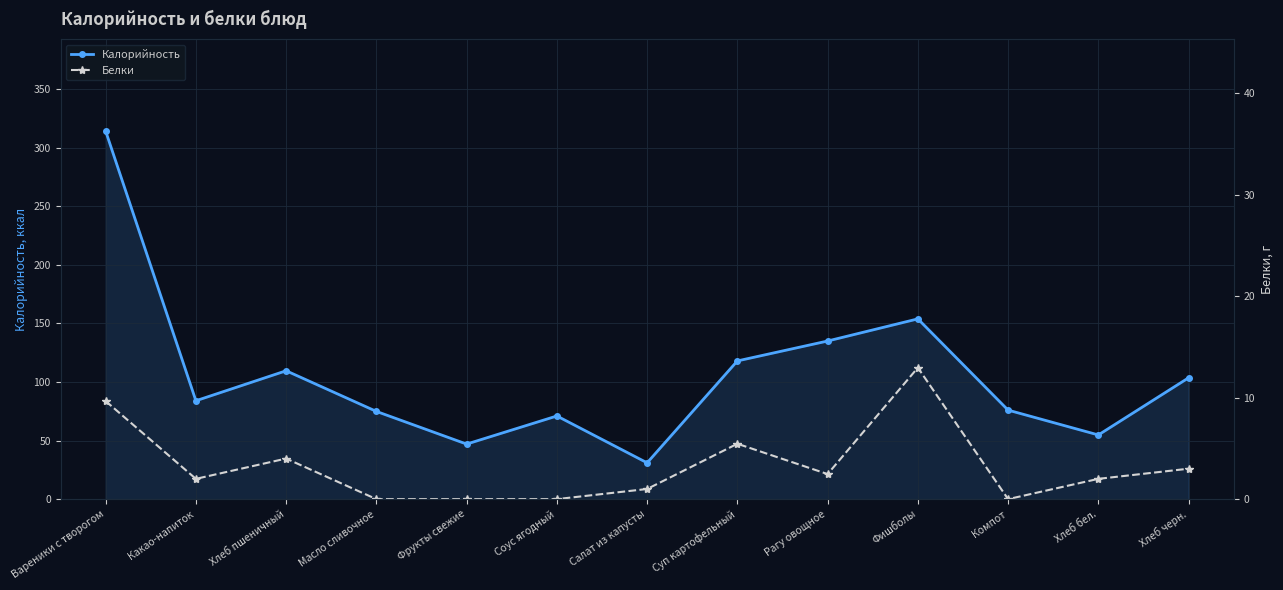

What is the sum of all Калорийность values?

1373.0